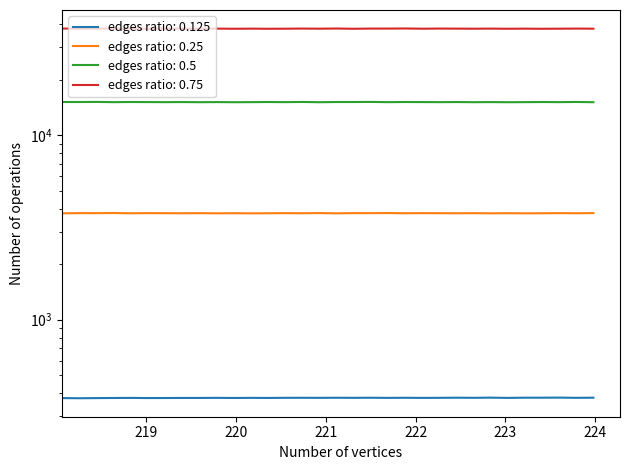

At which label is 233-238 nm closest to 37752?

219.3979